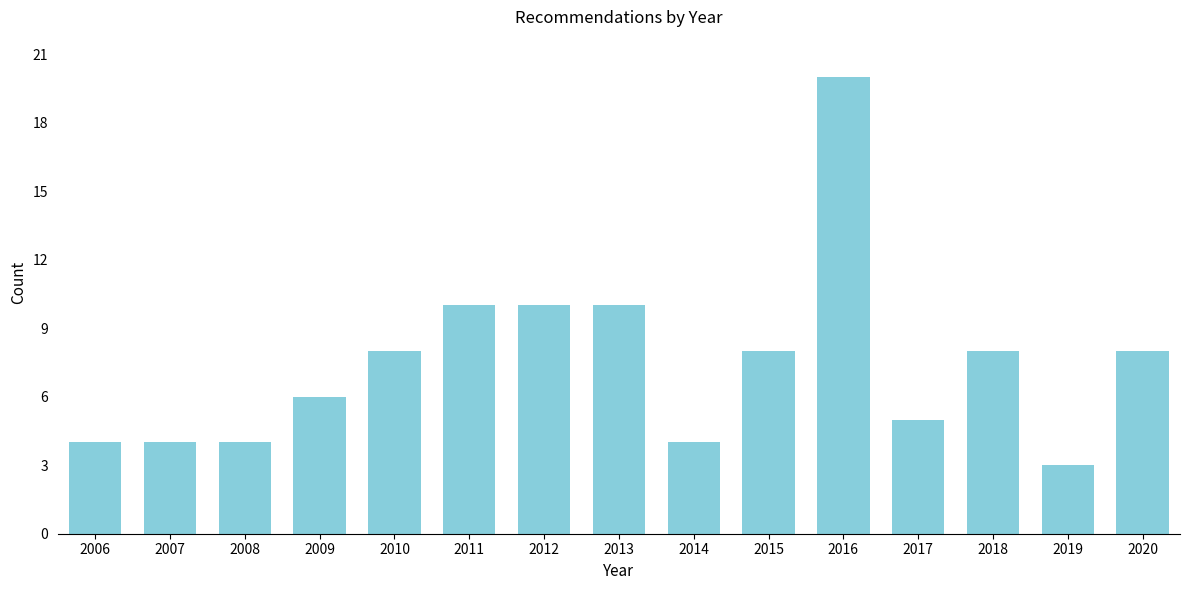

Reading right to left, transcribe all the data shown in this chart.

2020=8	2019=3	2018=8	2017=5	2016=20	2015=8	2014=4	2013=10	2012=10	2011=10	2010=8	2009=6	2008=4	2007=4	2006=4